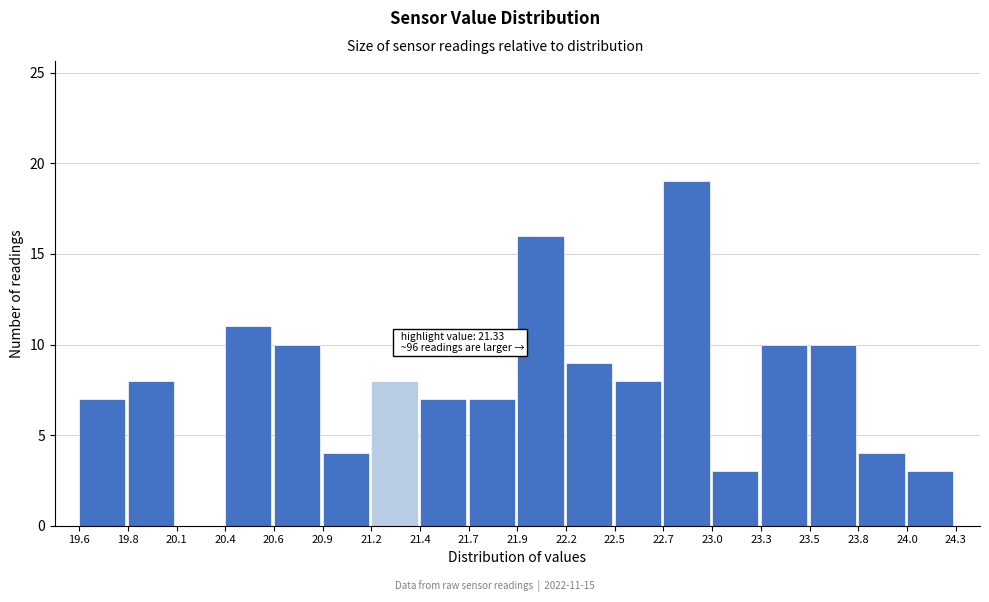

Over which range of the x-axis is the bar tallest?

22.7 to 23.0